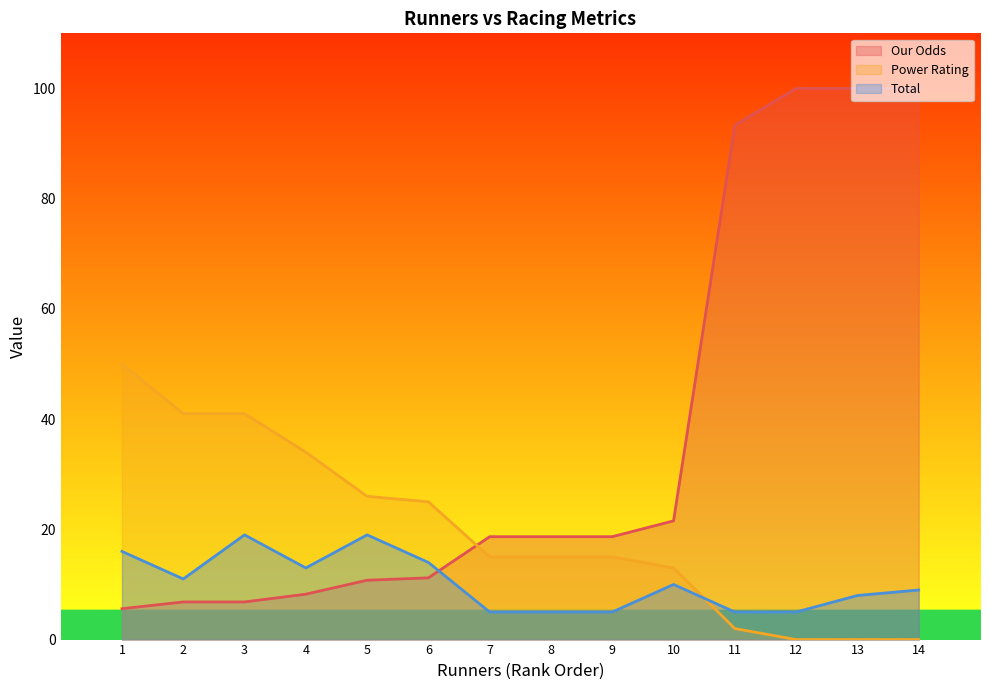

Does the chart display data point markers on the line(s)?

No